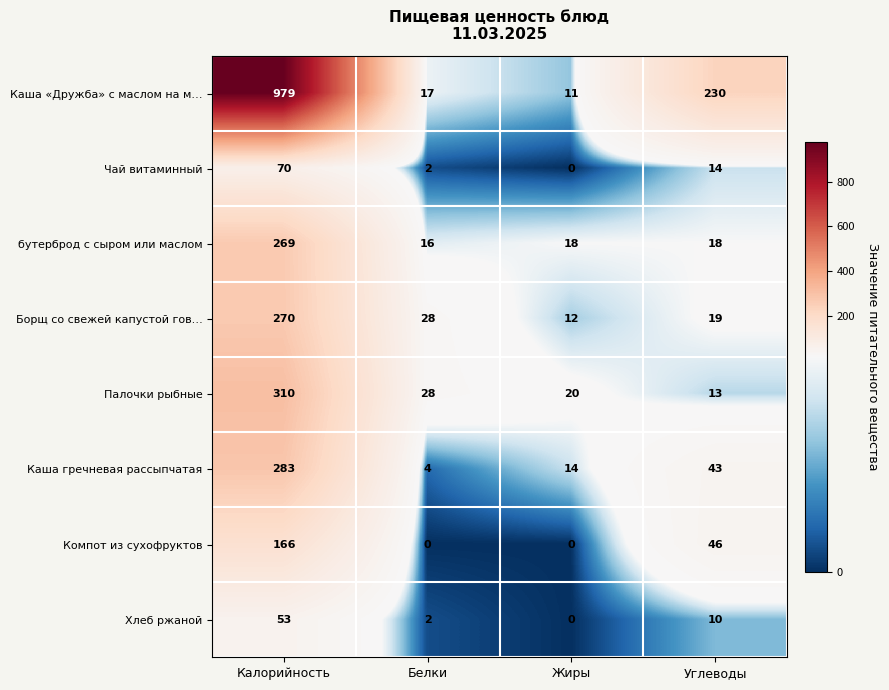

At which category is the sum across all series the highest?

Калорийность